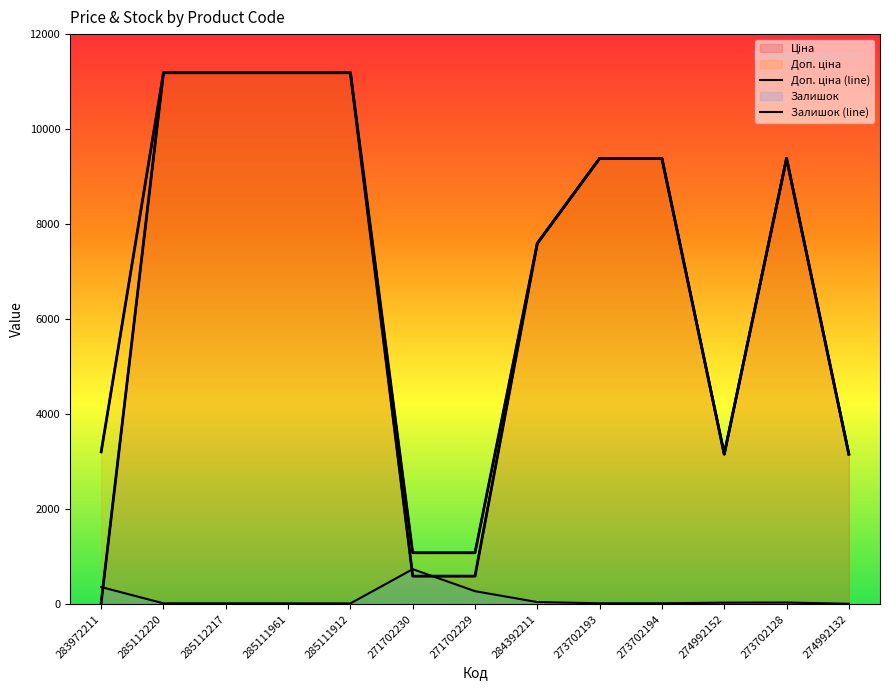

Between 285112217 and 284392211, which series saw the biggest shift?

Ціна